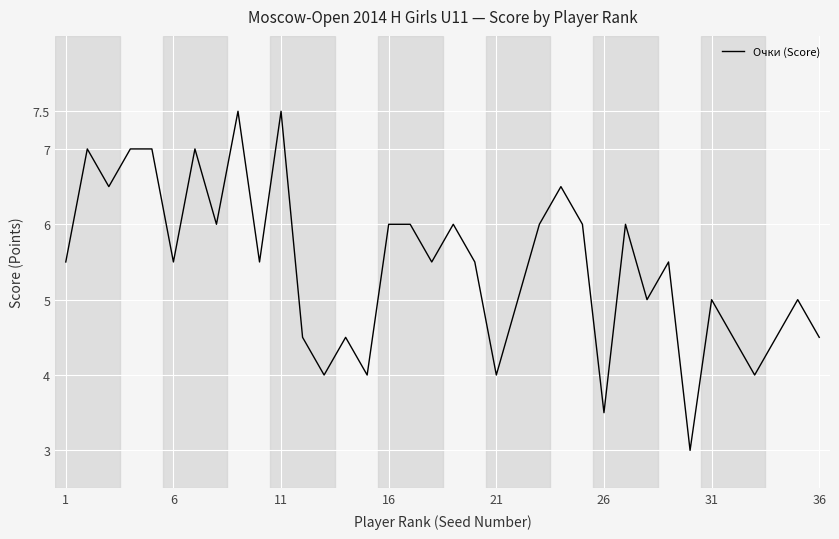

What is the smallest value displayed?

3.0